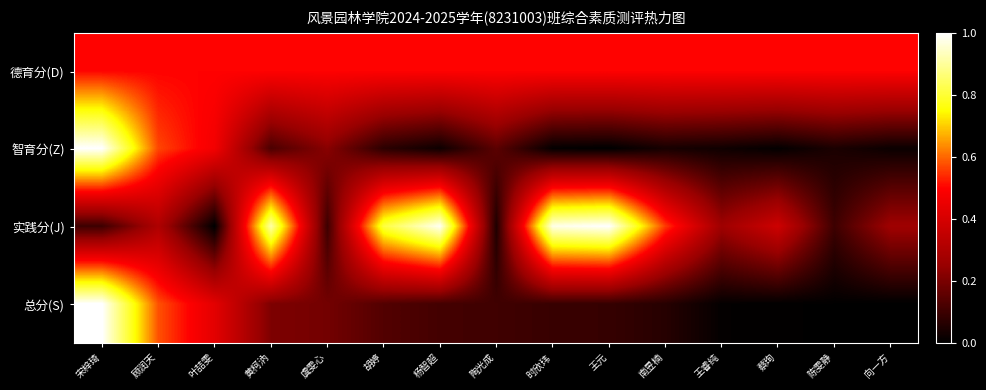

At which category is the sum across all series the highest?

宋梓琦